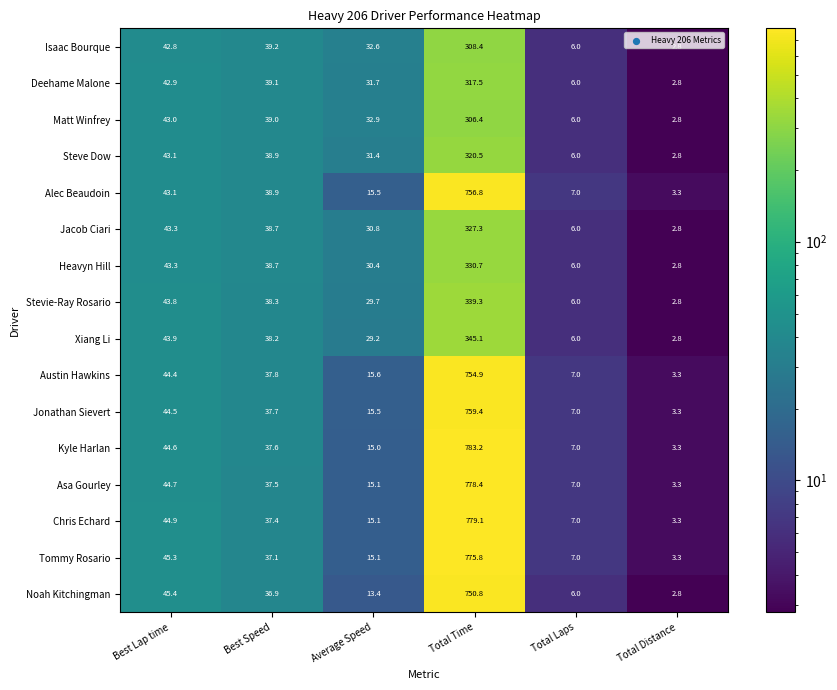

What is the minimum value shown in the chart?

2.8